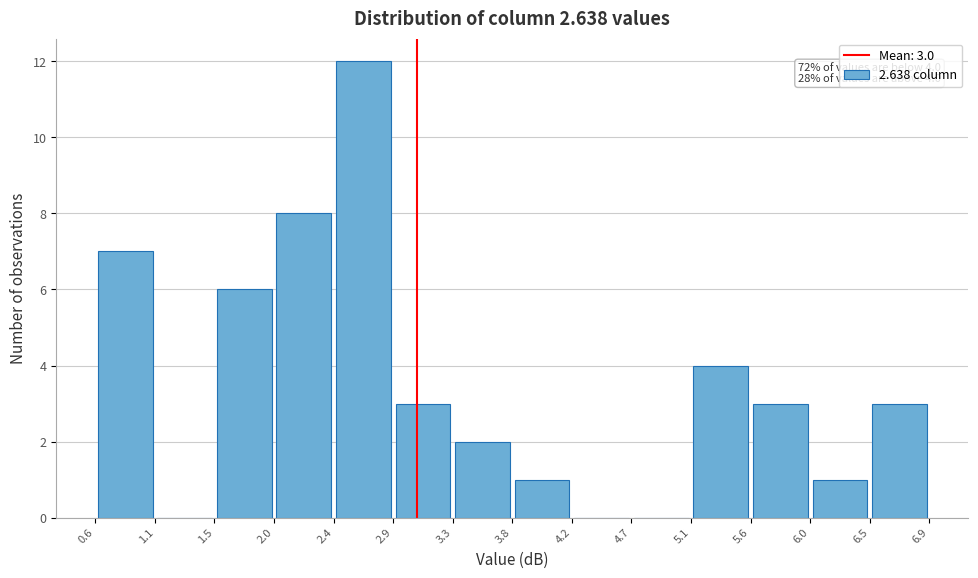

Which range on the x-axis has the tallest bar?

2.4 to 2.9